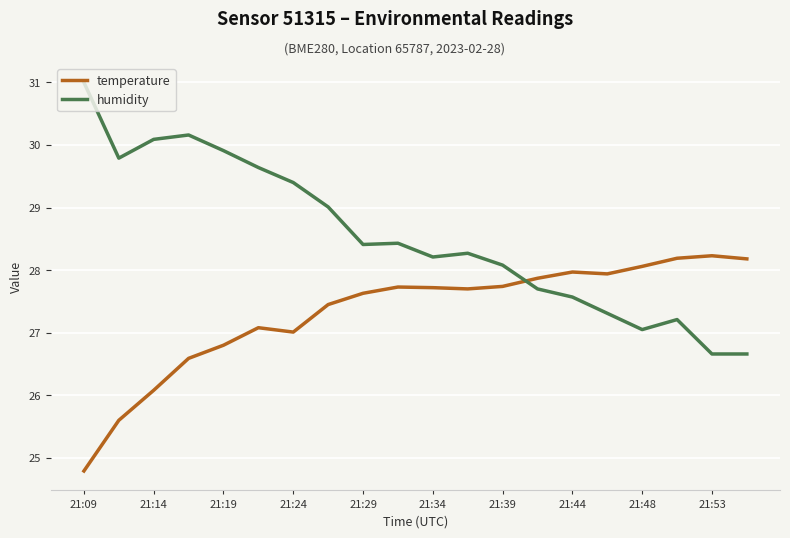

Rank the series by their average value, from lowest to highest.

temperature, humidity